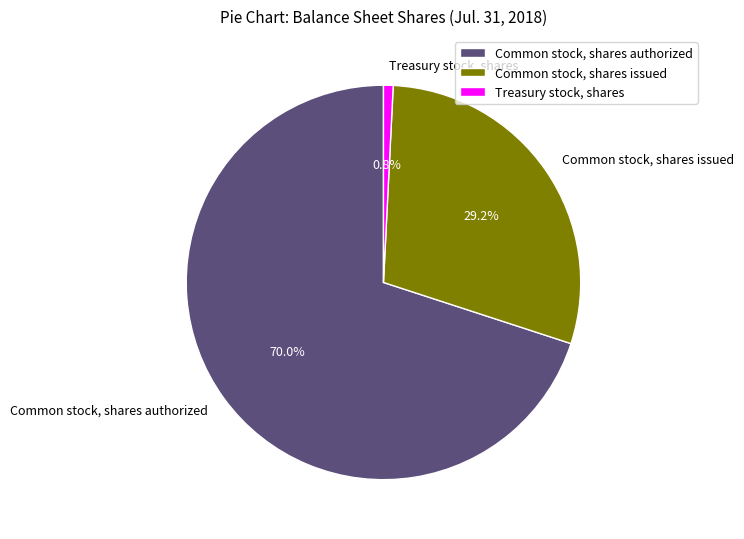

Count the number of slices in the pie.

3